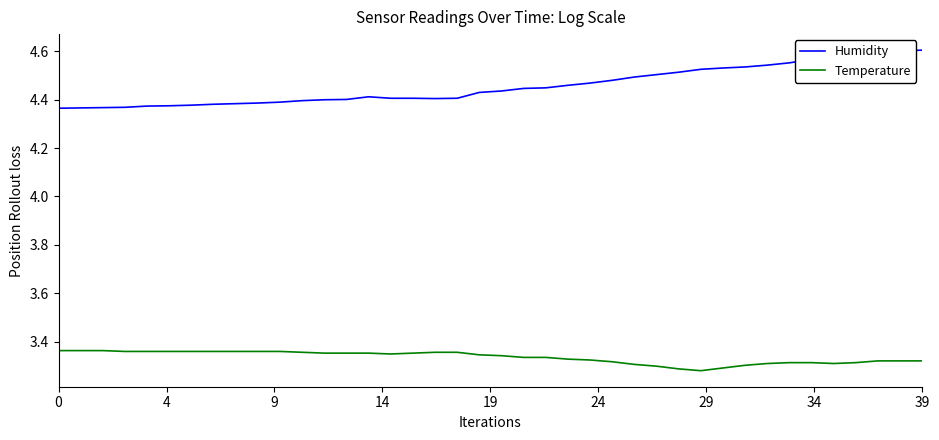

Which series has the widest spread of values?

Humidity